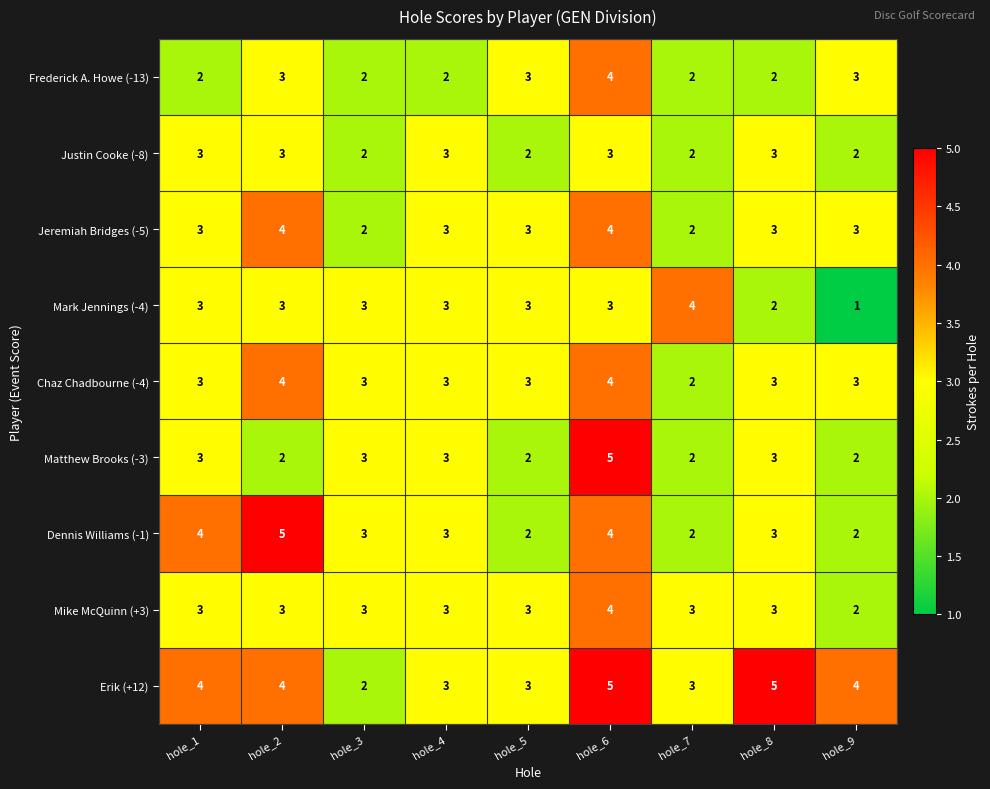

What is the average value of the Frederick A. Howe (-13) series?

3